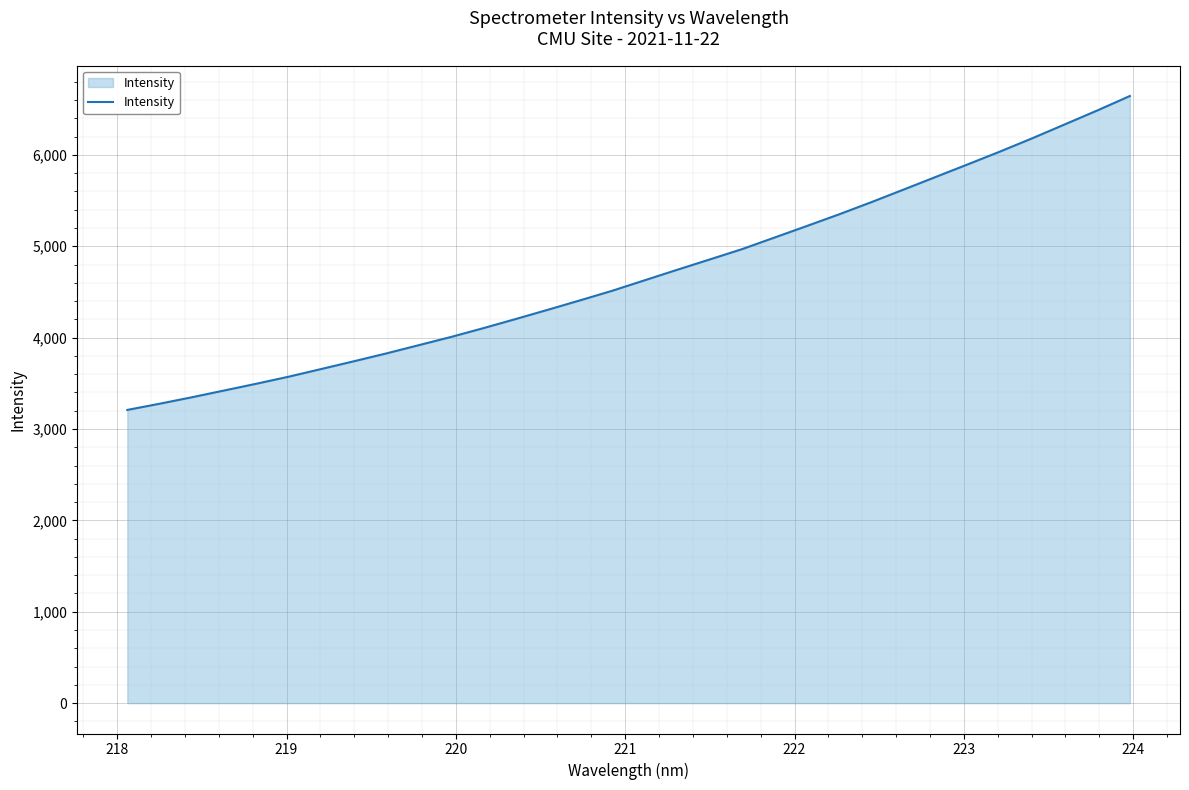

What is the greatest value displayed?

6644.1